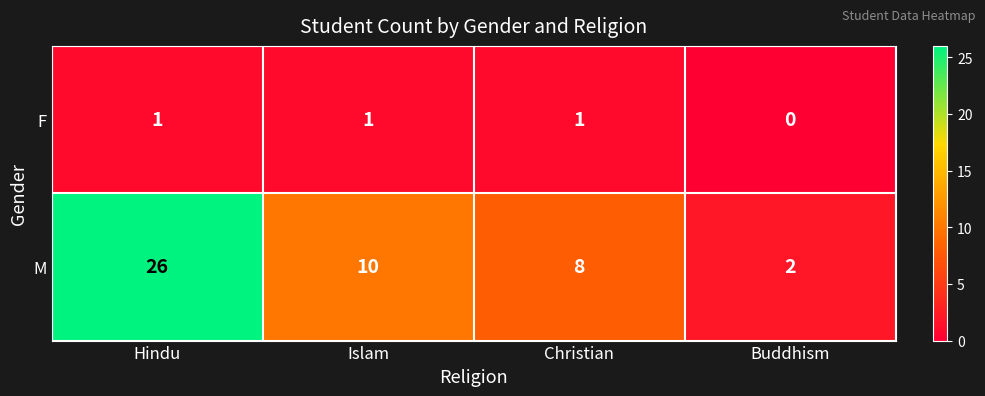

At which label is F closest to 0?

Buddhism